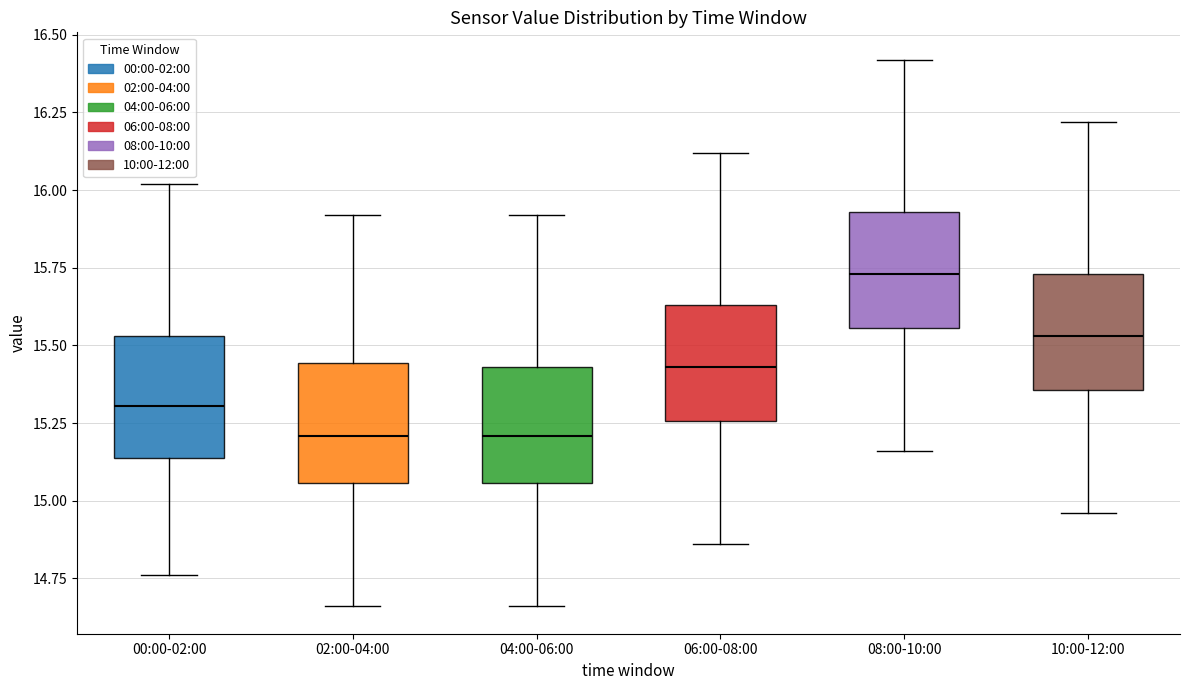

Reading left to right, transcribe this box plot: for each box, give where its median line is, the range the box spans, and where its two whiskers end, as read against the y-axis. The values are not printed on the chart, so give them approximately, as read against the axis.

00:00-02:00: median 15.30, box 15.15 to 15.55, whiskers 14.75 to 16.00
02:00-04:00: median 15.20, box 15.05 to 15.45, whiskers 14.65 to 15.90
04:00-06:00: median 15.20, box 15.05 to 15.45, whiskers 14.65 to 15.90
06:00-08:00: median 15.45, box 15.25 to 15.65, whiskers 14.85 to 16.10
08:00-10:00: median 15.75, box 15.55 to 15.95, whiskers 15.15 to 16.40
10:00-12:00: median 15.55, box 15.35 to 15.75, whiskers 14.95 to 16.20